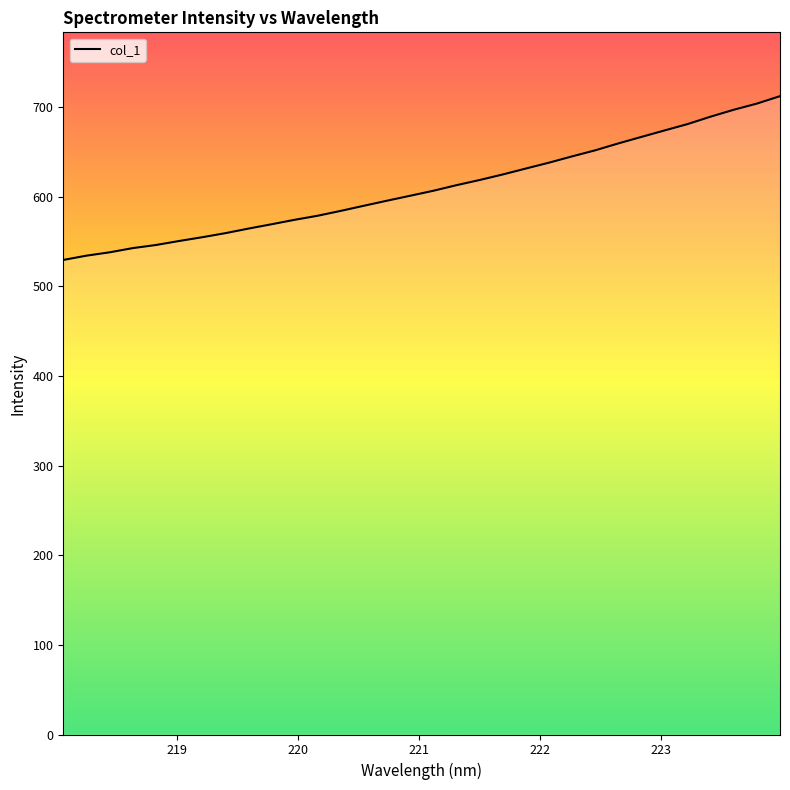

What is the minimum value shown in the chart?

529.3